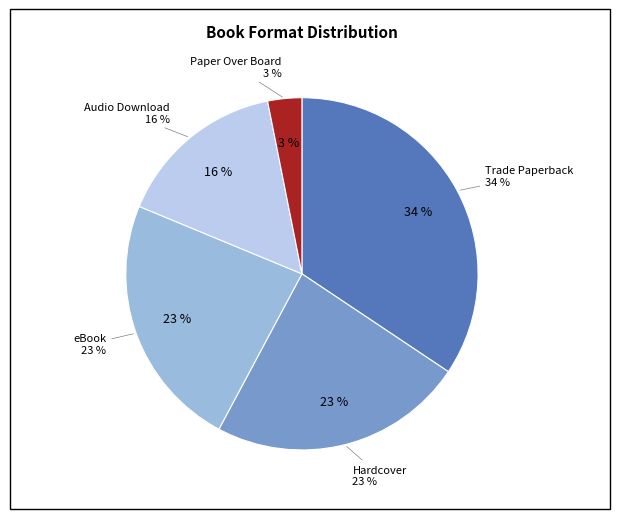

Is Trade Paperback the majority of the pie?

No